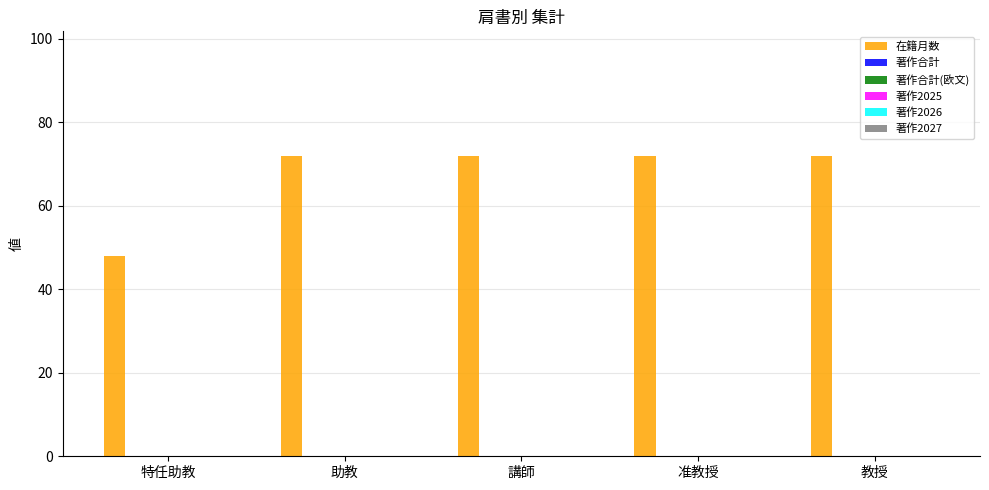

Reading left to right, list all the values displayed in this chart.

48	72	72	72	72